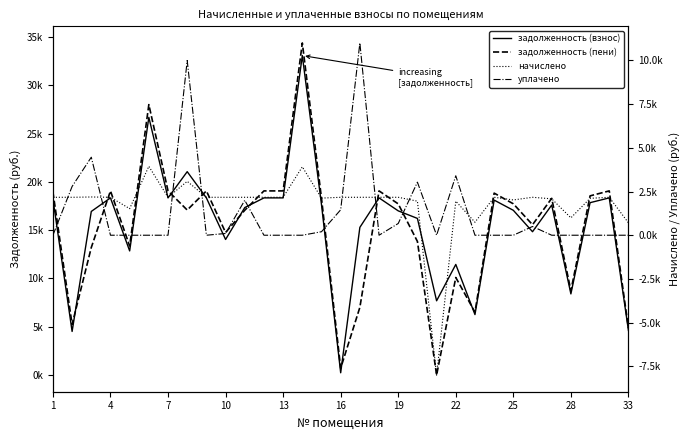

True or false: уплачено has a value of 670.8 at 19.

True